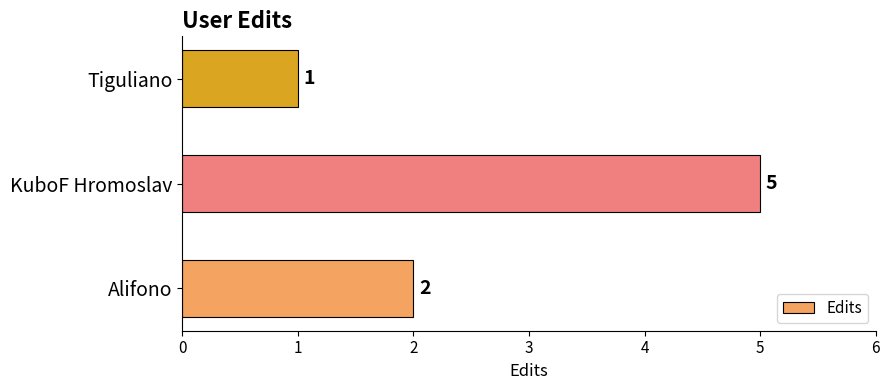

Which category has the highest value across all series?

KuboF Hromoslav